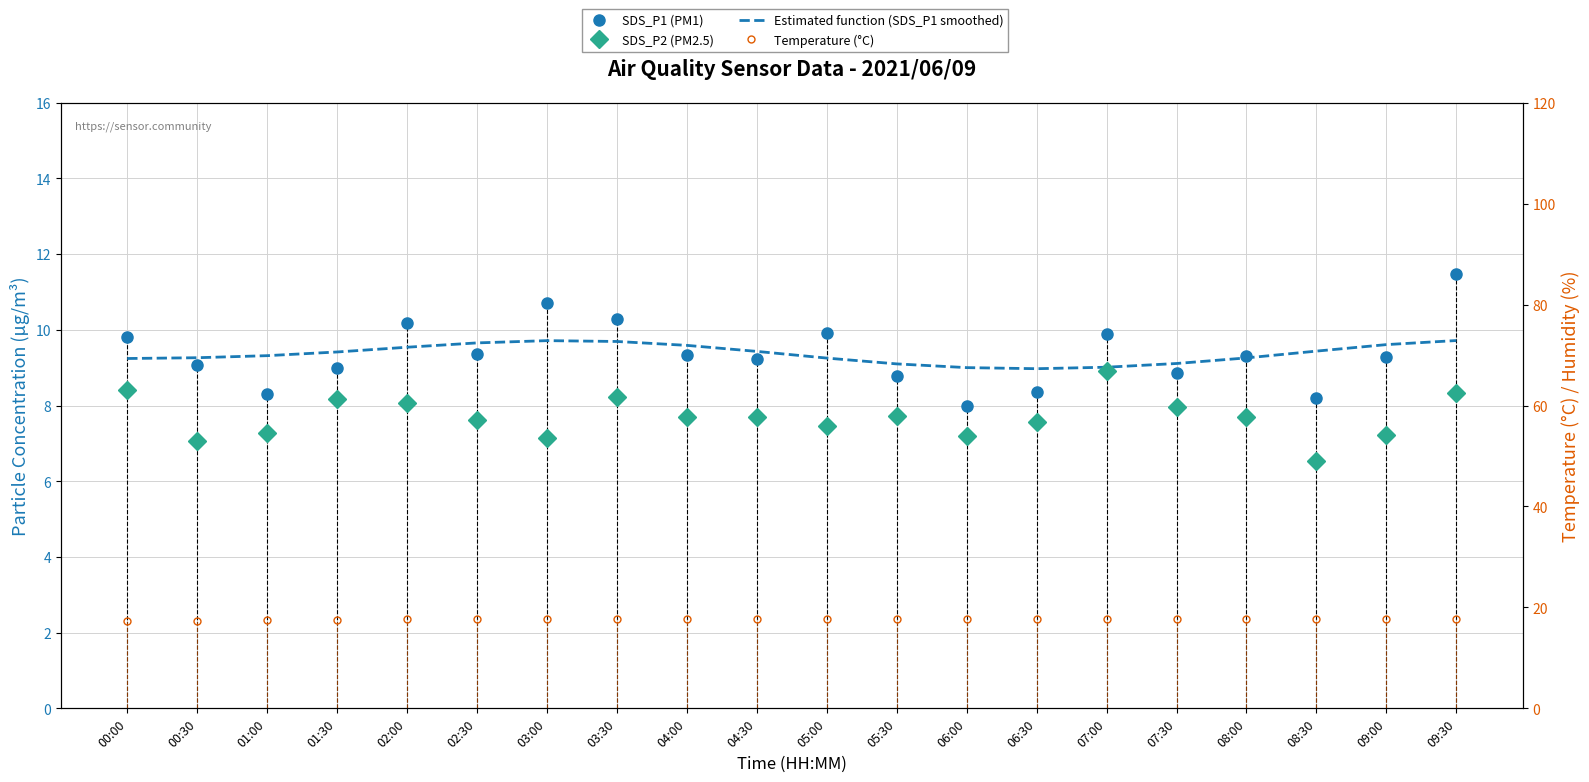

Is this an area chart (filled region under the line)?

No